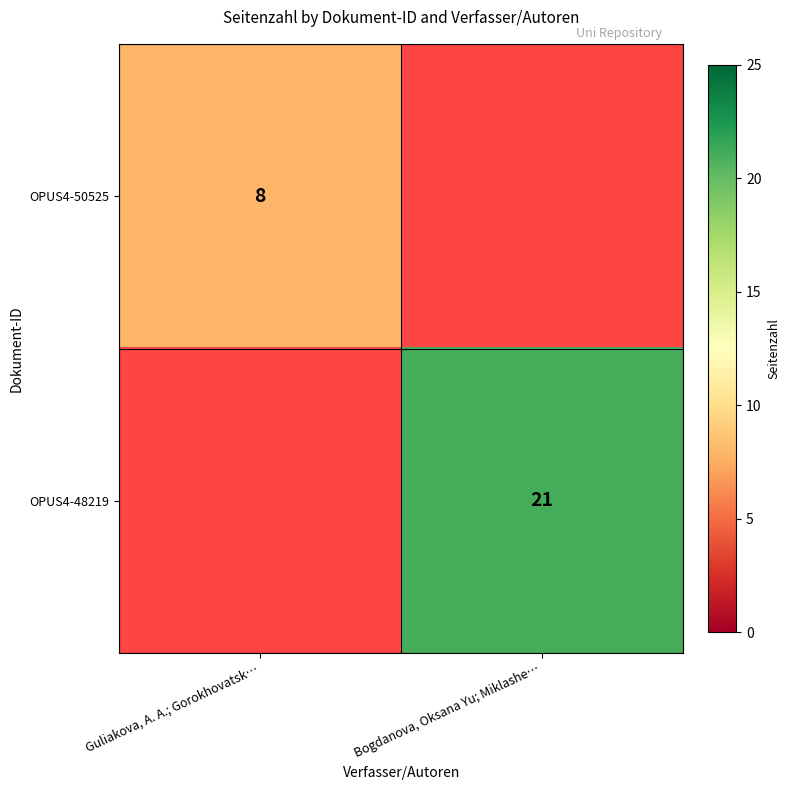

The OPUS4-48219 series shows 21 at Bogdanova, Oksana Yu; Miklashe…. True or false?

True